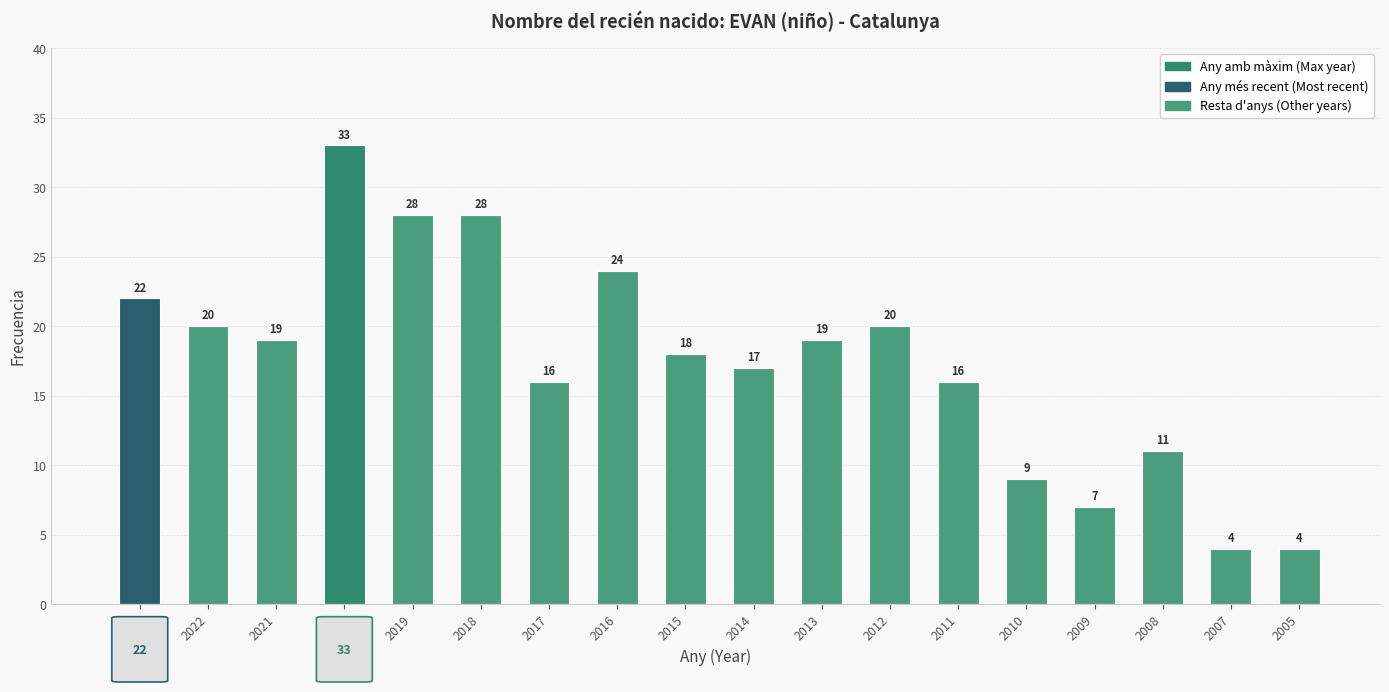

What is the sum of the values at 2012 and 2017?

36